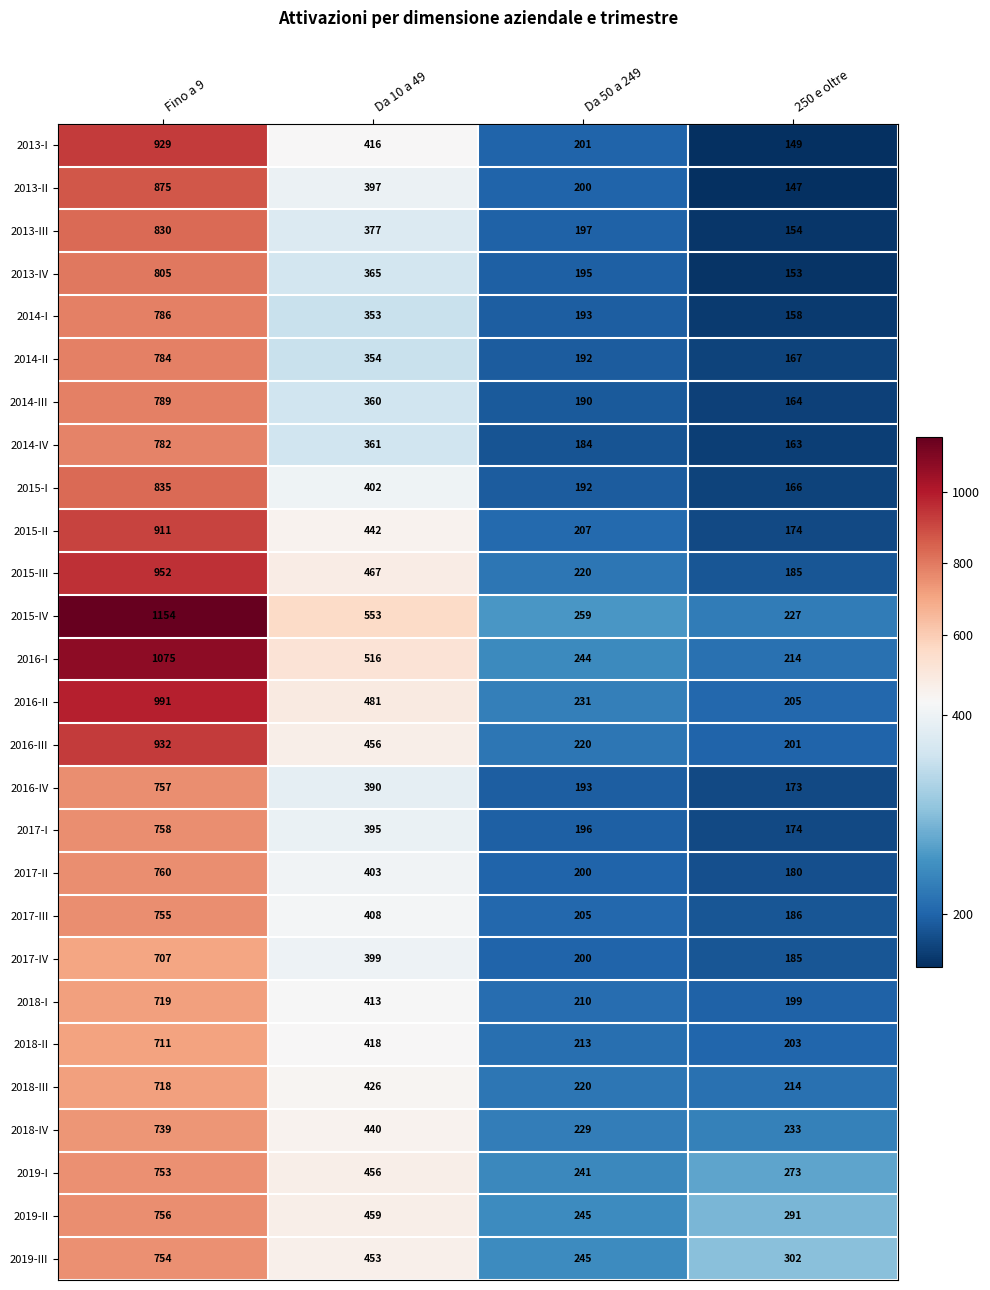

The 2018-II series shows 164 at Da 10 a 49. True or false?

False